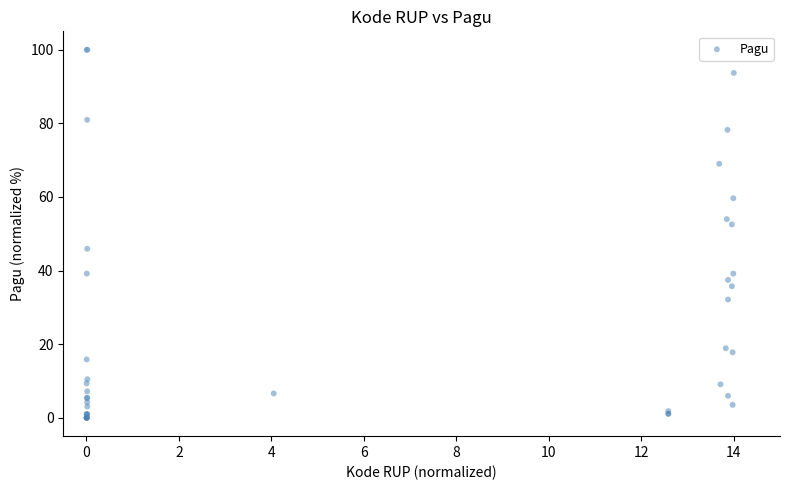

What Y value in the scatter plot is closest to 50?

52.5